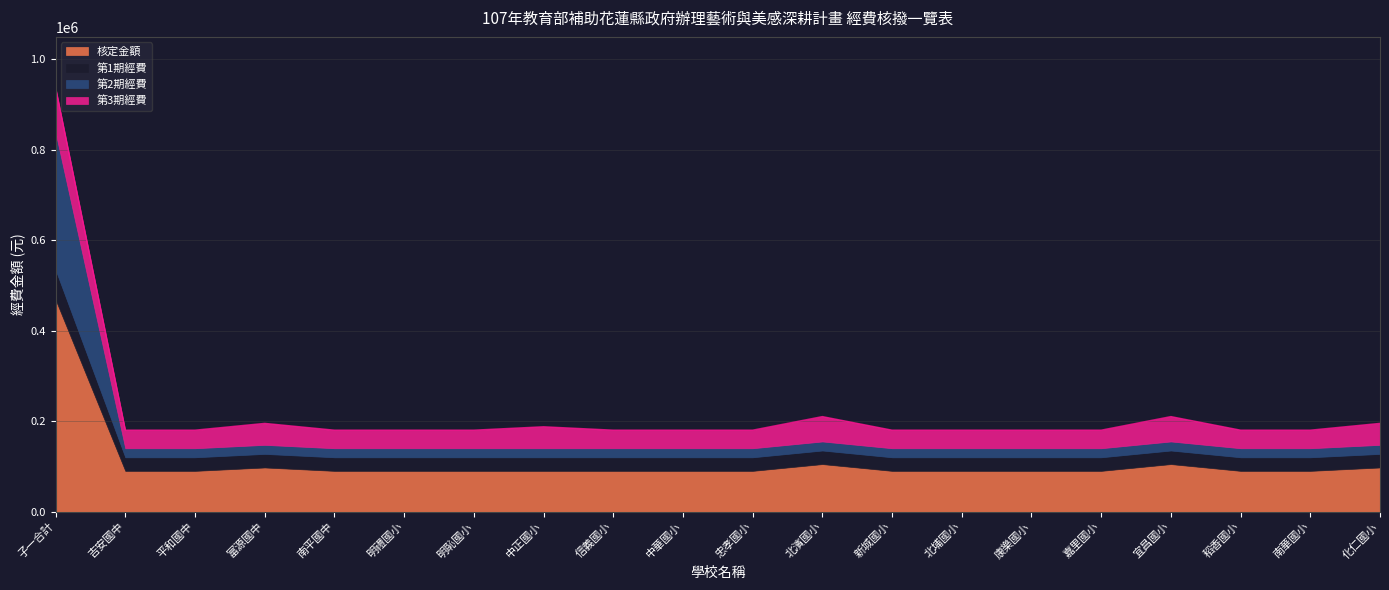

True or false: 第1期經費 and 核定金額 cross at least once.

False